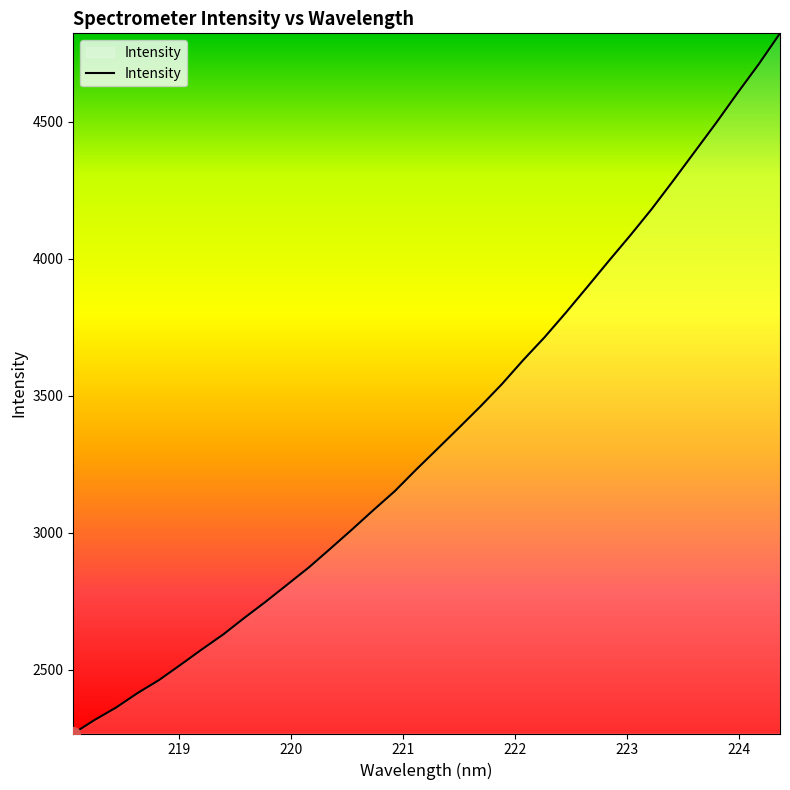

What is the maximum value shown in the chart?

4823.4